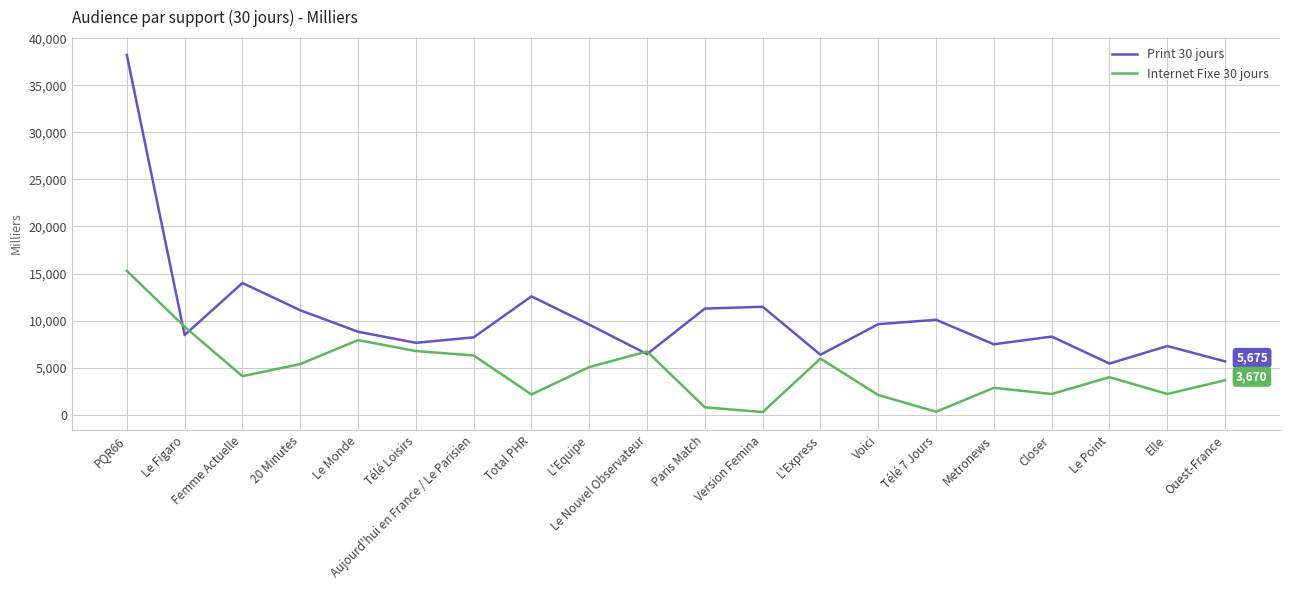

How many interior local peaks does the Print 30 jours series have?

6